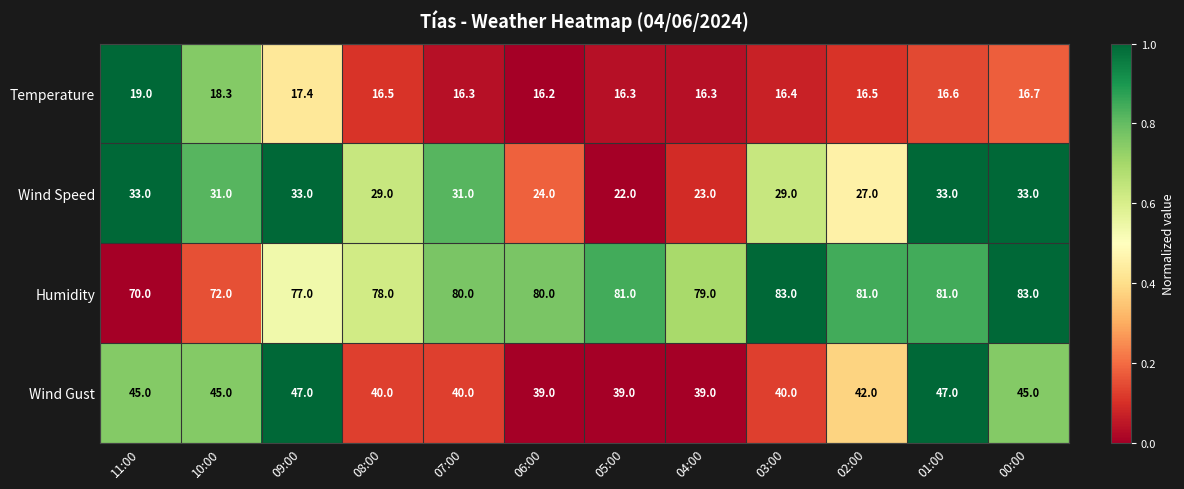

How many distinct data groups are displayed?

4